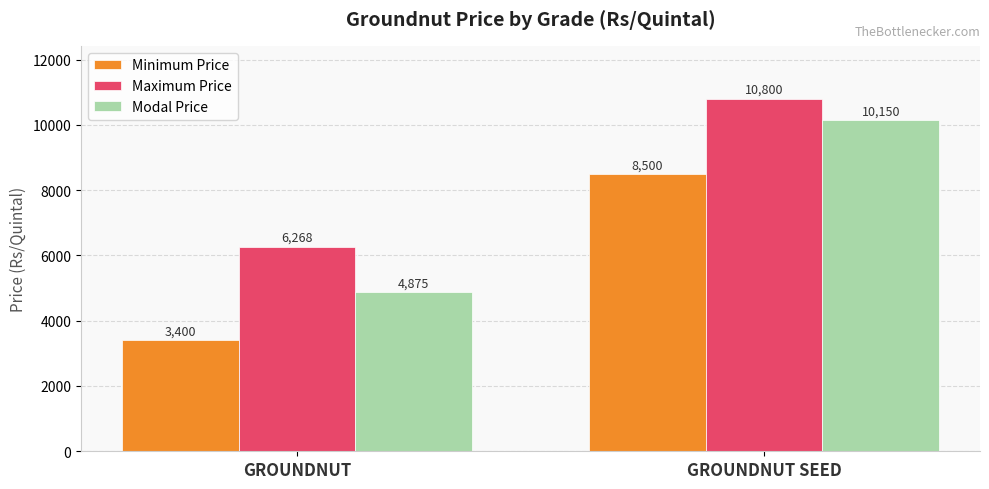

How many distinct data groups are displayed?

3